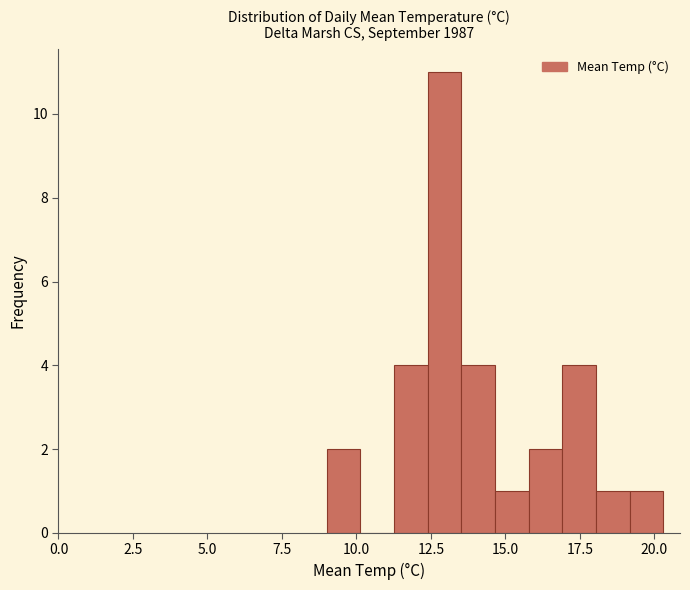

Around what value on the x-axis is the tallest bar? Give the approximate position of its centre, as read against the axis.

13.0